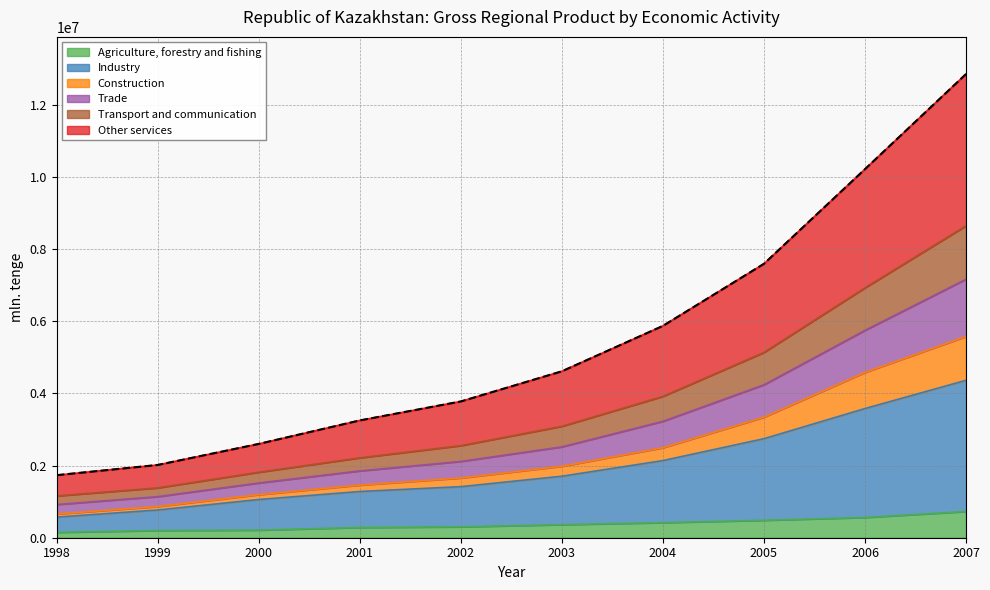

True or false: Agriculture, forestry and fishing and Construction cross at least once.

False